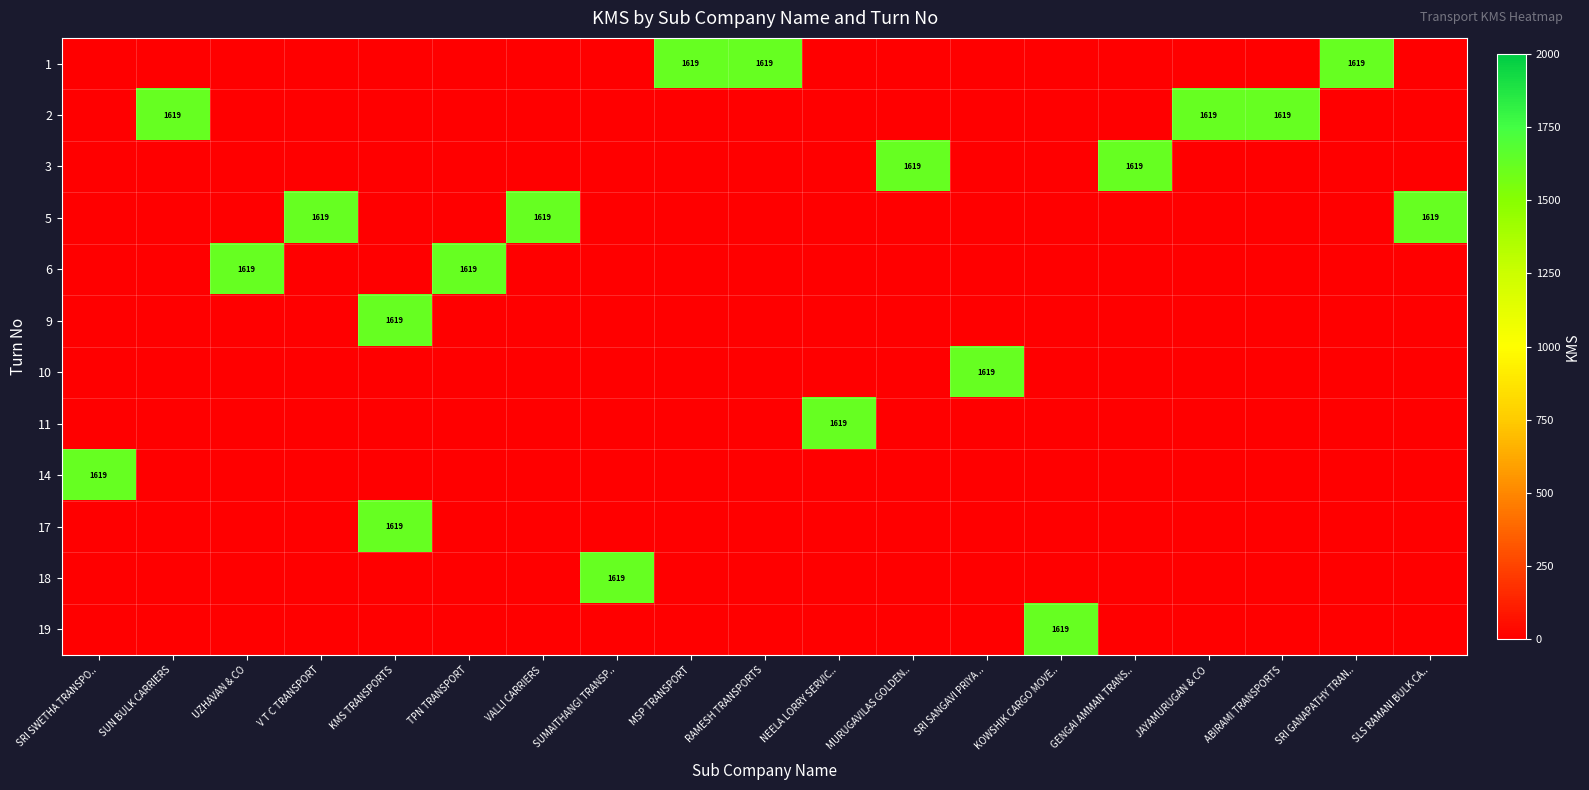

The value of 1 at RAMESH TRANSPORTS is 1619. True or false?

True